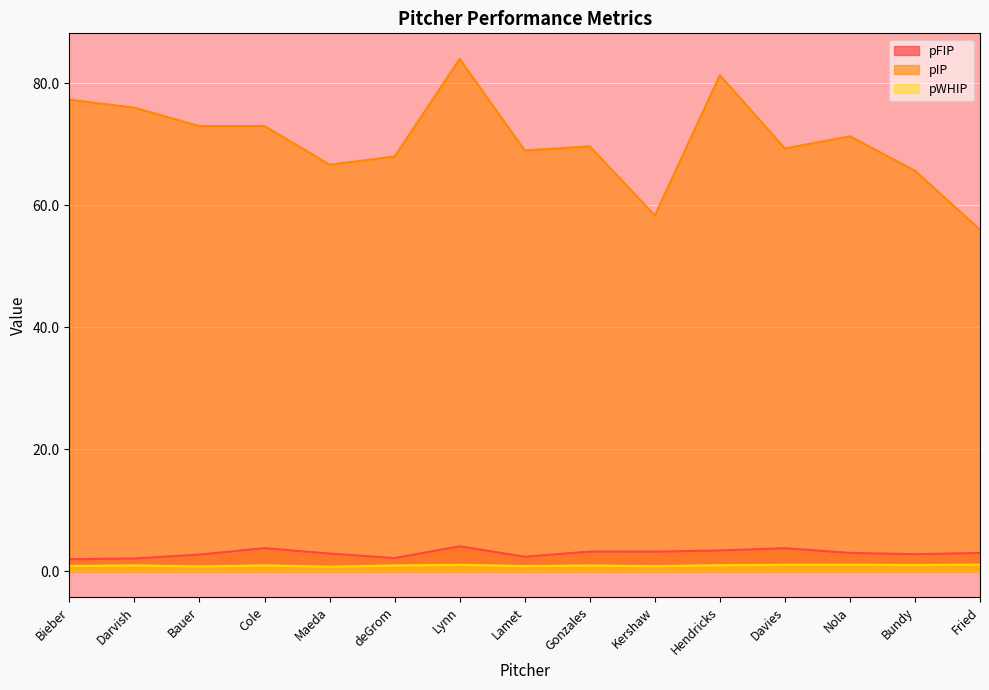

The value of pIP at Lynn is 84.0. True or false?

True